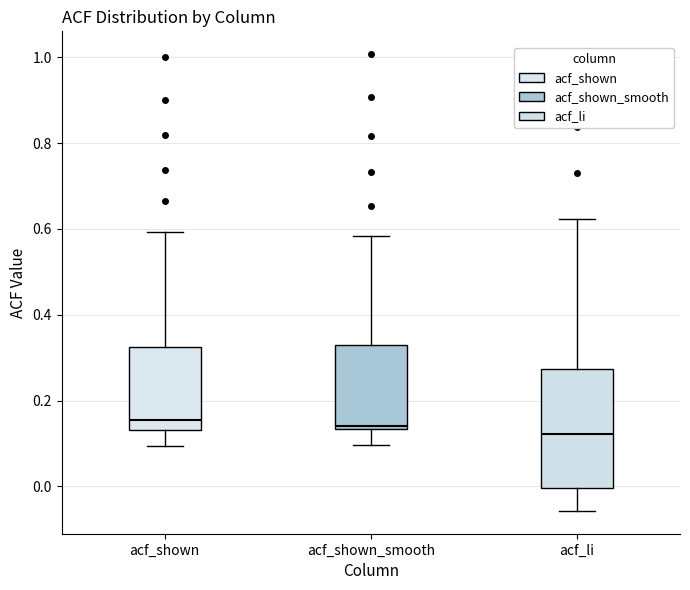

Where does the lower whisker of the box for acf_li end on the y-axis? The values are not printed on the chart, so give them approximately, as read against the axis.

-0.06